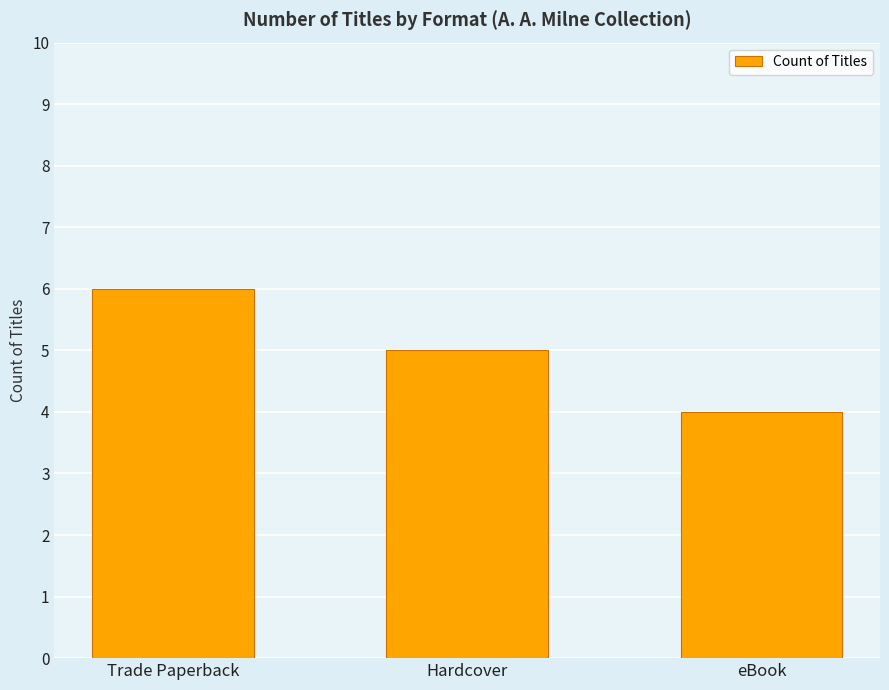

At which category does the chart reach its minimum across all series?

eBook